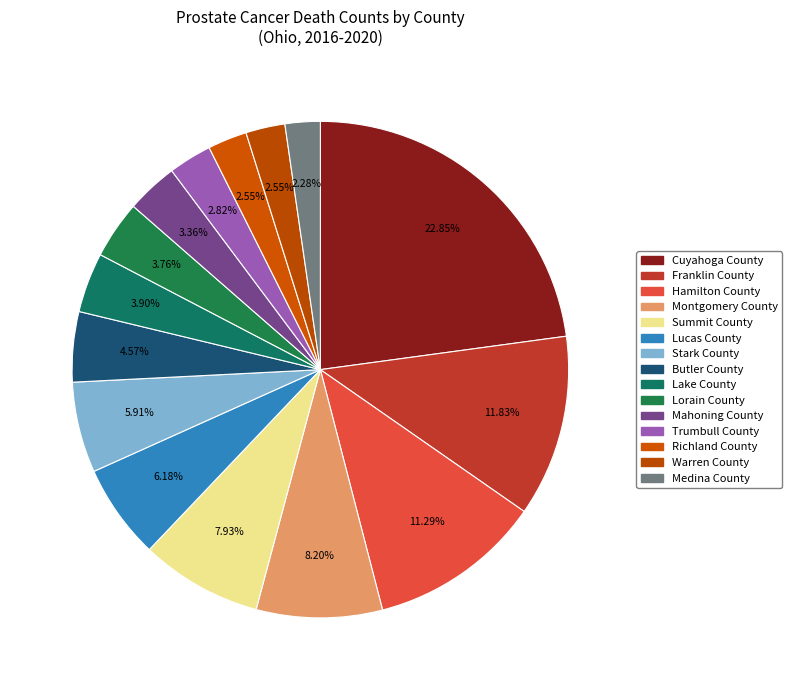

What percentage is the Lorain County slice, to the nearest percent?

4%